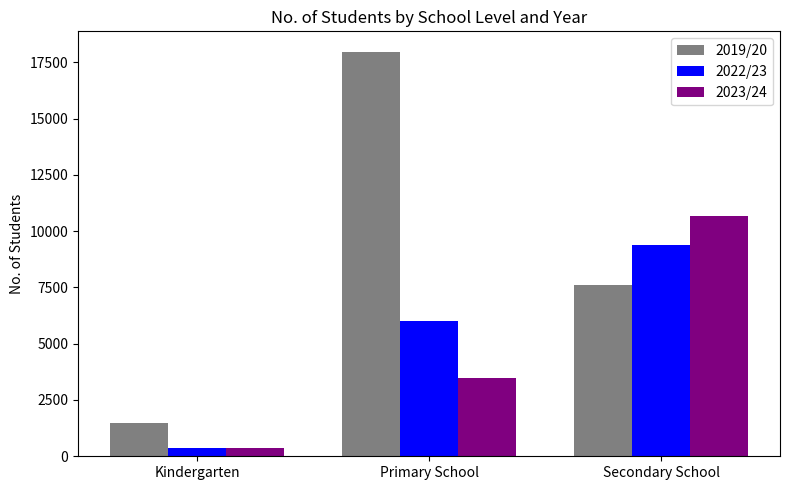

What is the greatest value displayed?

17974